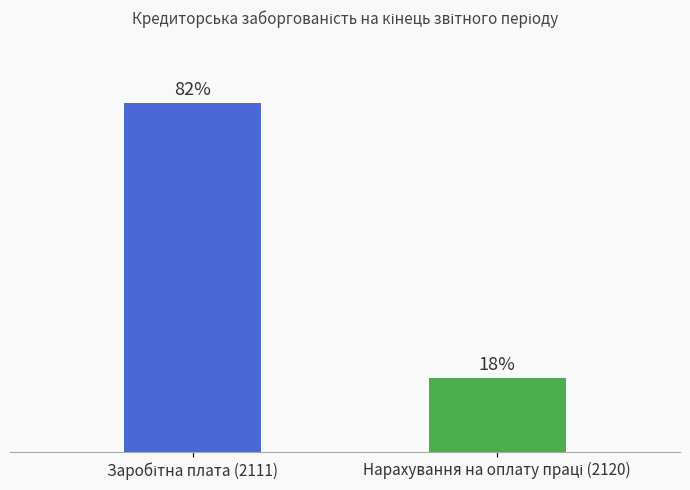

Does the chart contain stacked bars?

No